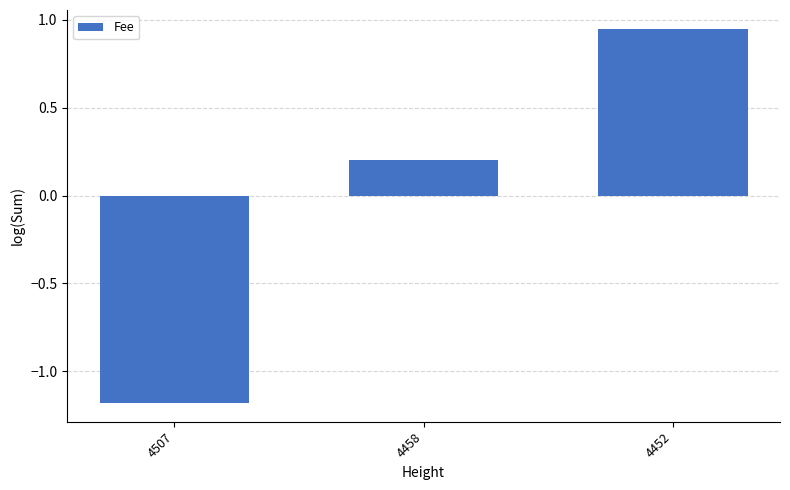

Which category has the highest value across all series?

4452